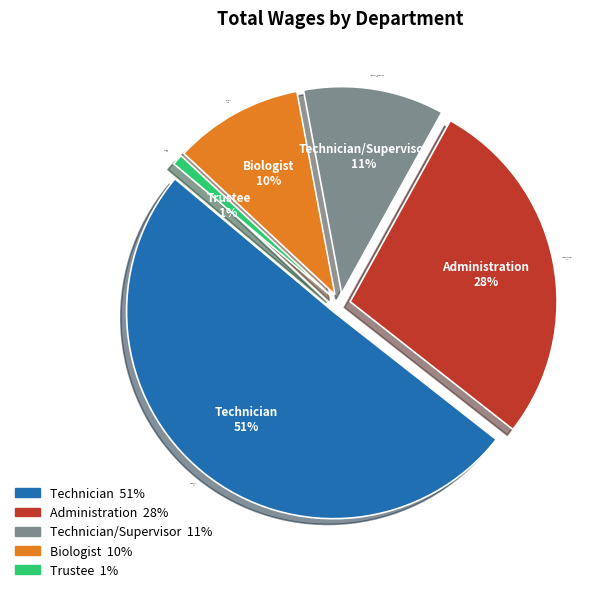

True or false: Technician/Supervisor accounts for 11% of the total.

True